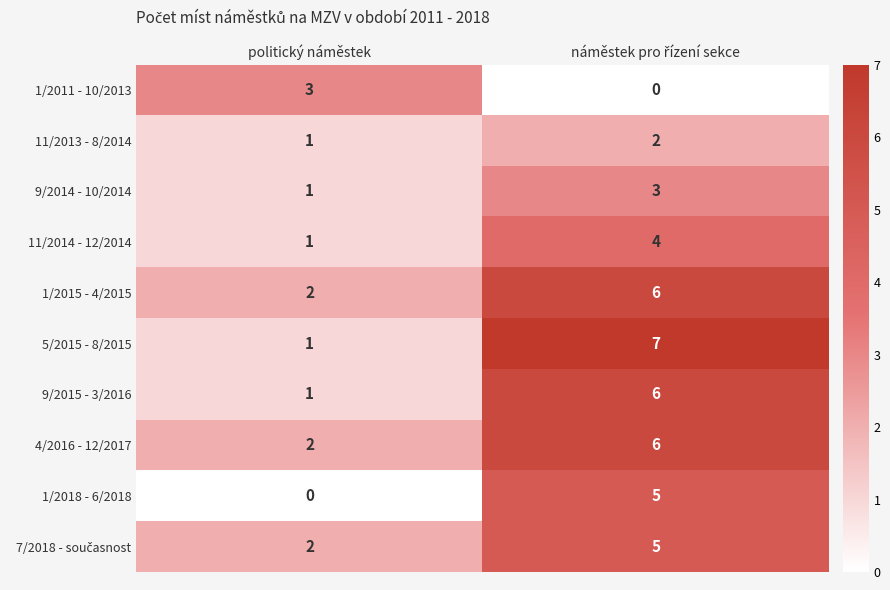

The 5/2015 - 8/2015 series shows 1 at politický náměstek. True or false?

True